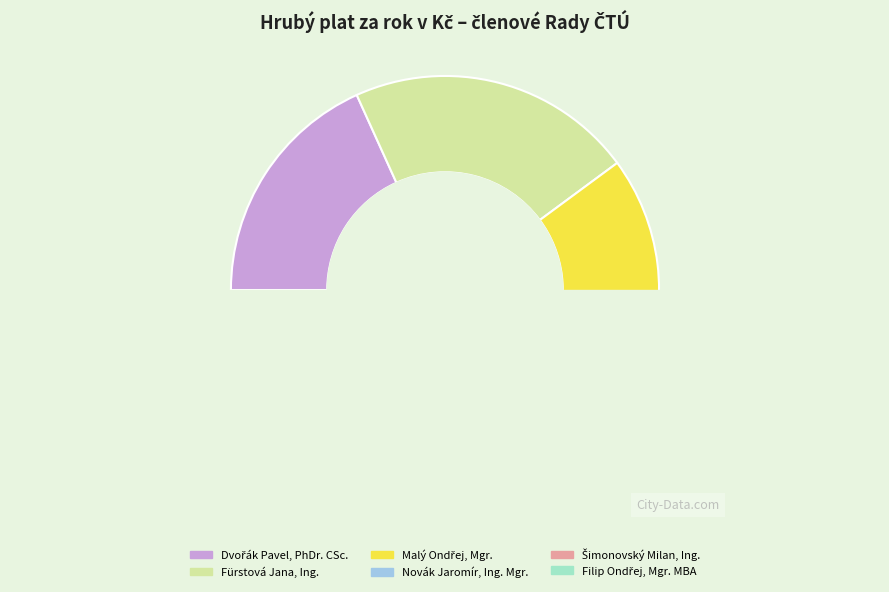

What is the smallest slice in the pie chart?

Filip Ondřej, Mgr. MBA